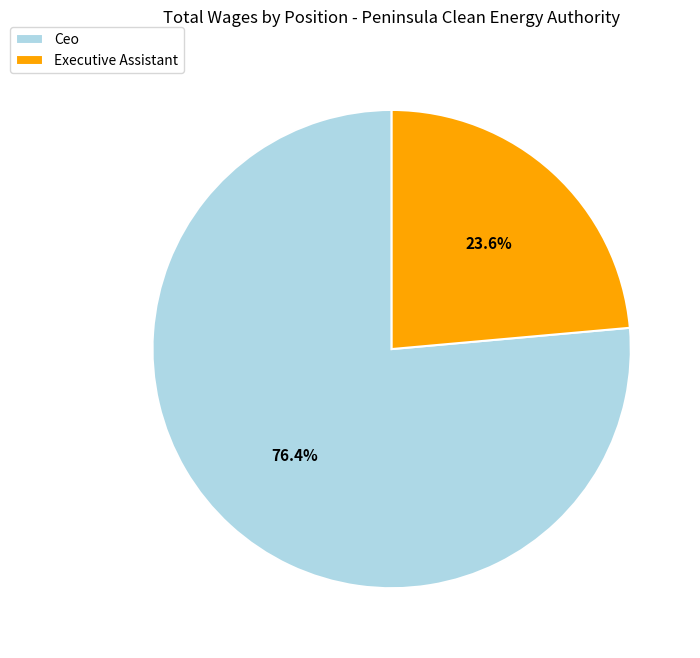

What is the smallest slice in the pie chart?

Executive Assistant